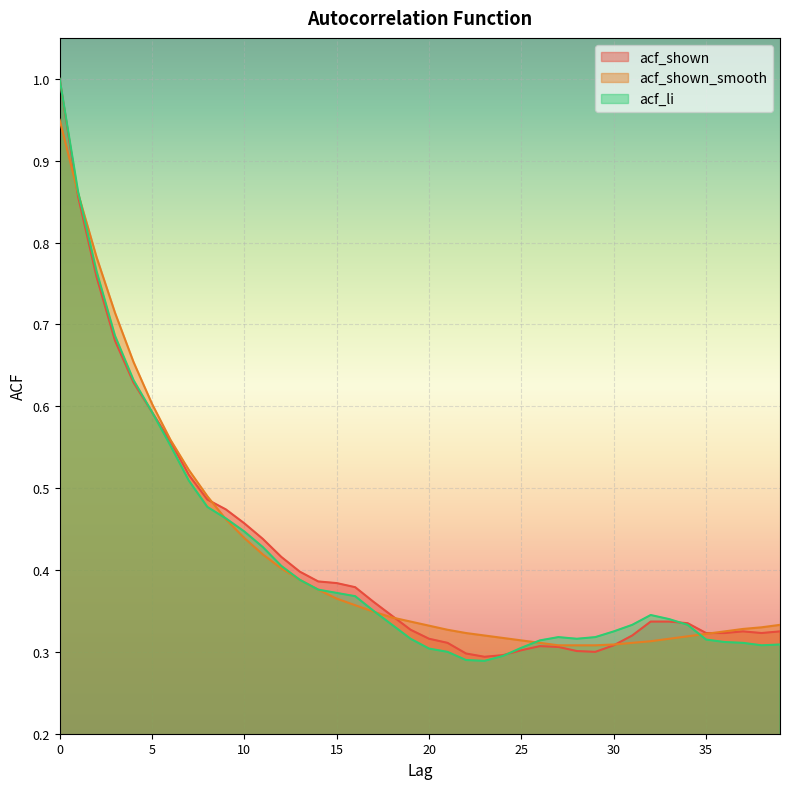

What is the total value across all series at 35?

1.0